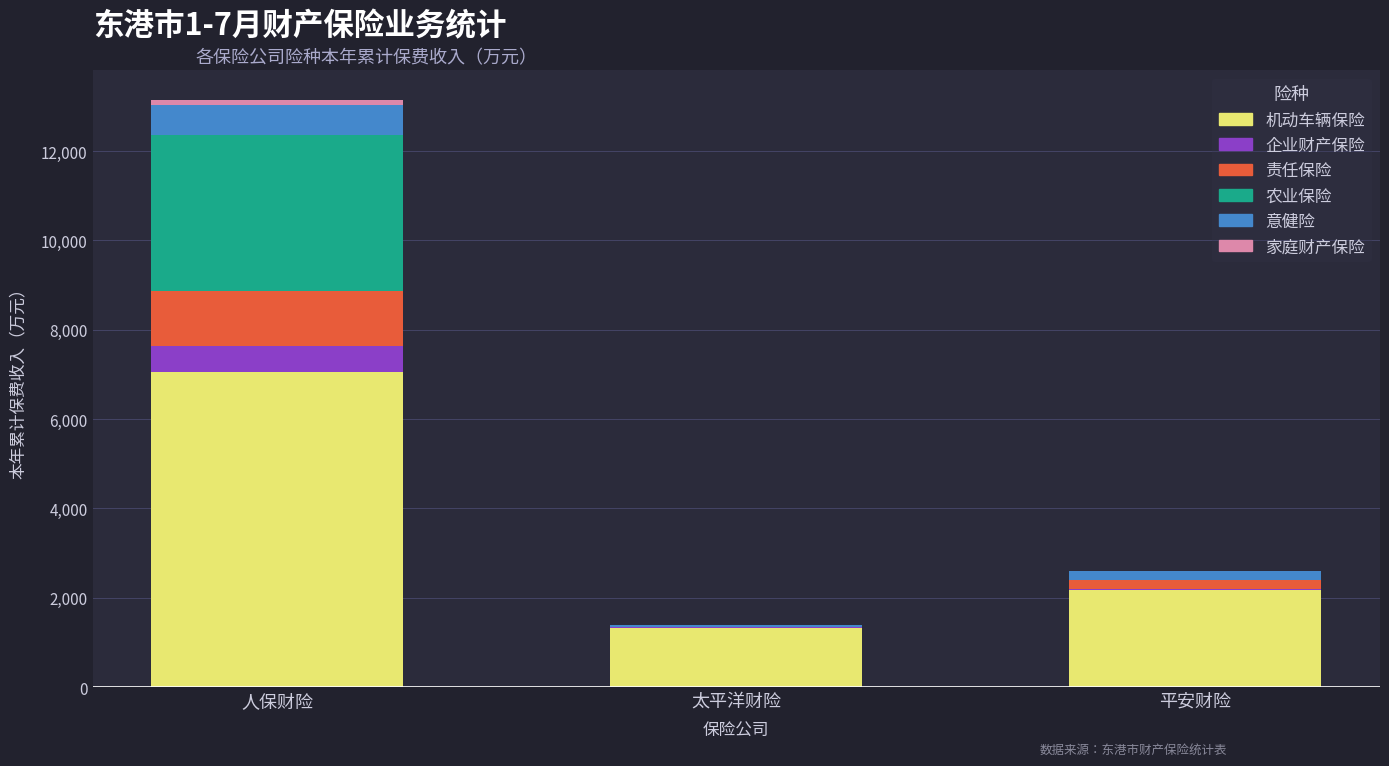

The value of 机动车辆保险 at 人保财险 is 7049.7. True or false?

True